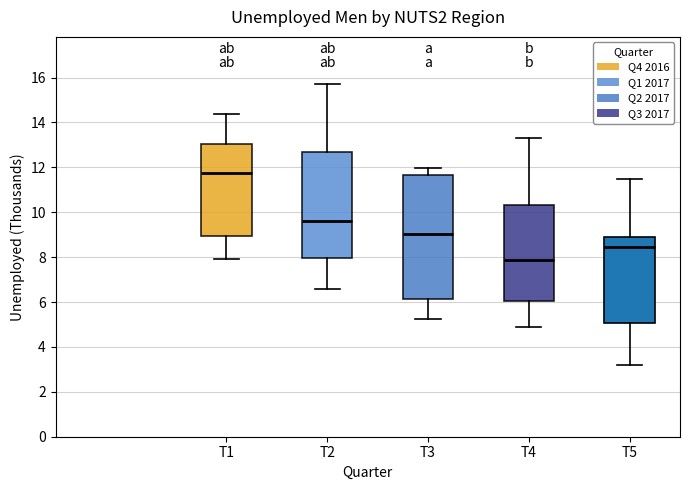

Where does the upper whisker of the box for T2 end on the y-axis? The values are not printed on the chart, so give them approximately, as read against the axis.

15.8